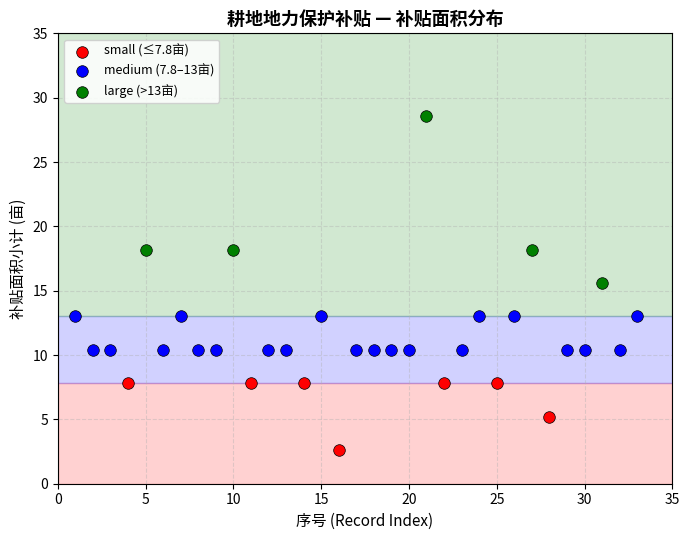

Which series contains the highest Y value?

large (>13亩)